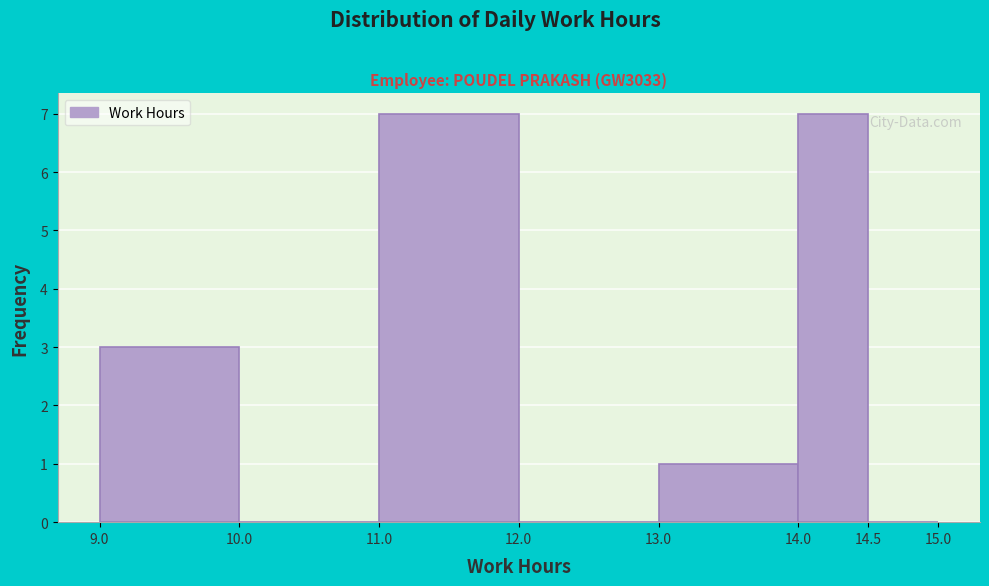

Reading left to right, list every bar in this chart as the range it spans on the x-axis followed by its height. The values are not printed on the chart, so give them approximately, as read against the axis.

9.0 to 10.0: 3
10.0 to 11.0: 0
11.0 to 12.0: 7
12.0 to 13.0: 0
13.0 to 14.0: 1
14.0 to 14.5: 7
14.5 to 15.0: 0